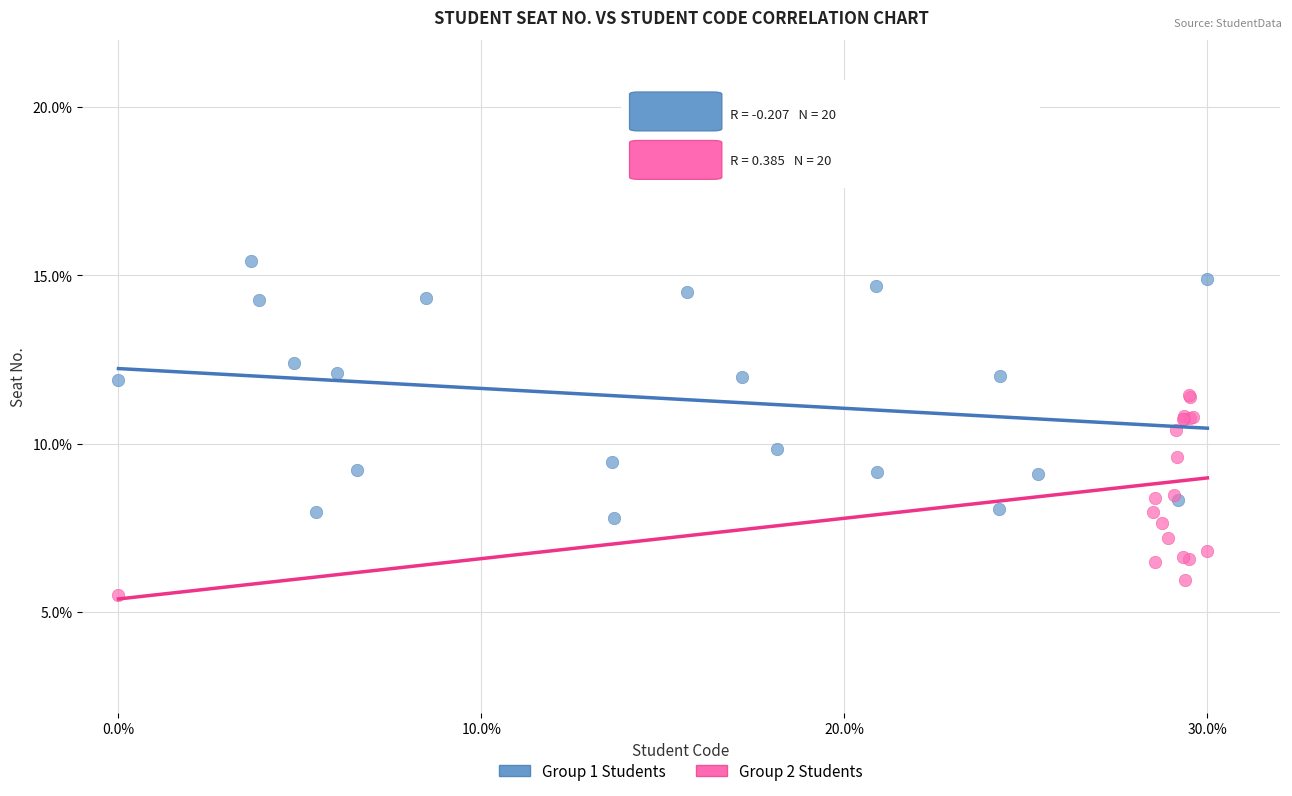

What are all the series names shown in the legend?

Group 1 Students, Group 2 Students